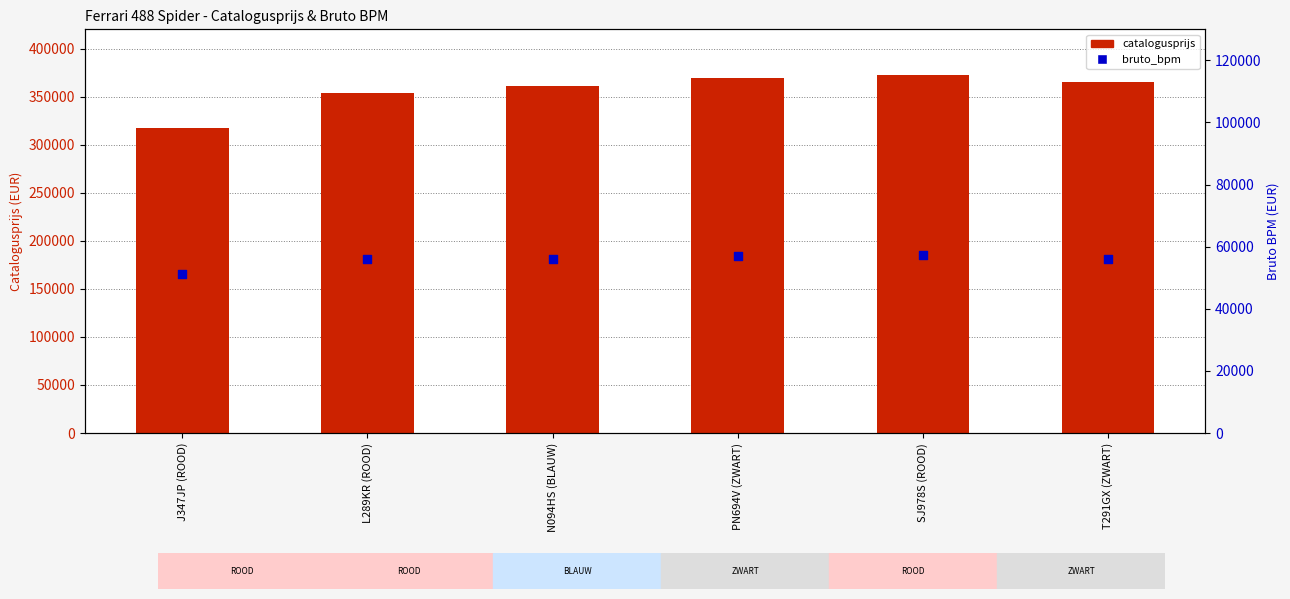

At how many categories does at least one series exceed 110677?

6